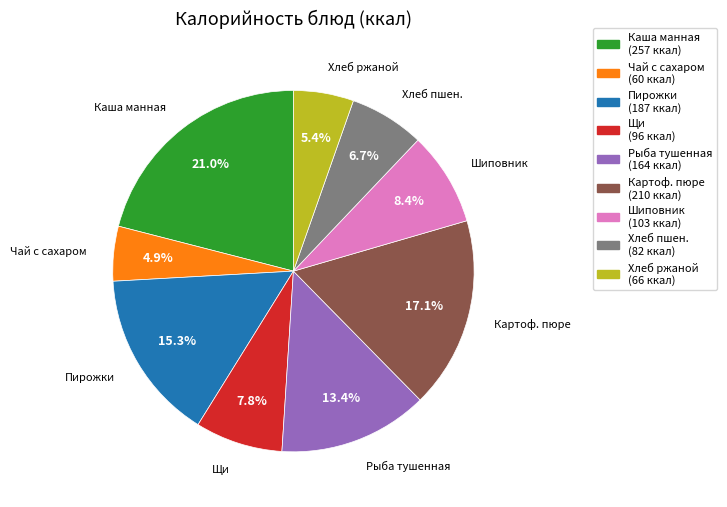

Is there a majority slice in this chart?

No